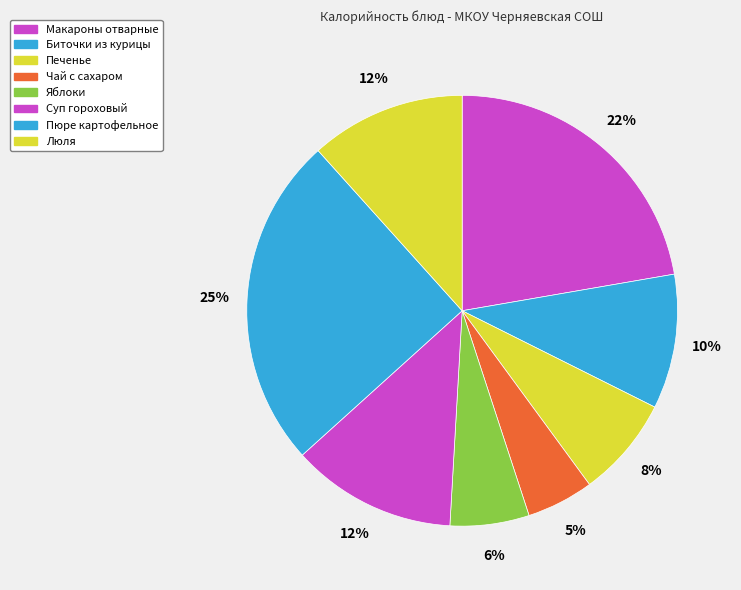

How many slices are in this pie chart?

8